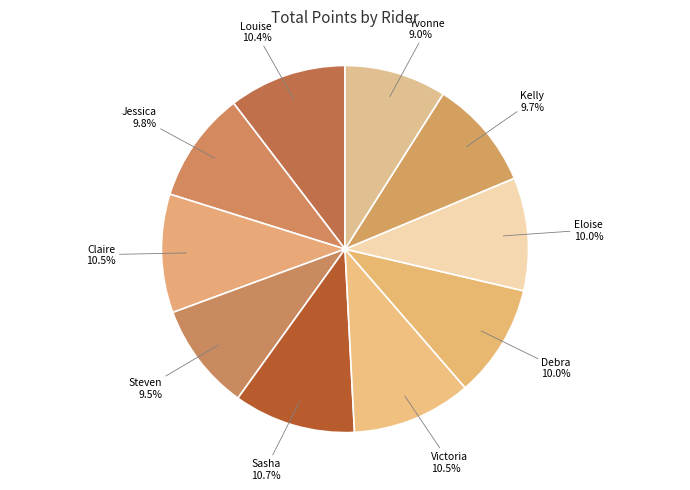

How many segments does this pie chart have?

10